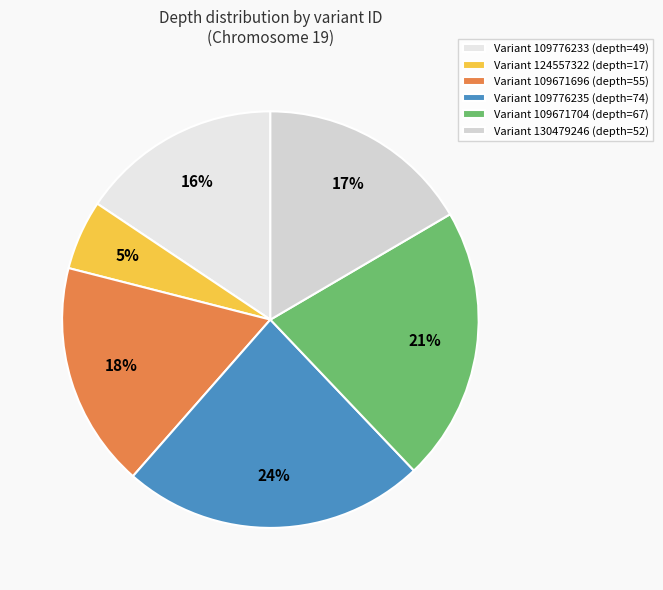

What is the largest slice in the pie chart?

Variant 109776235 (depth=74)